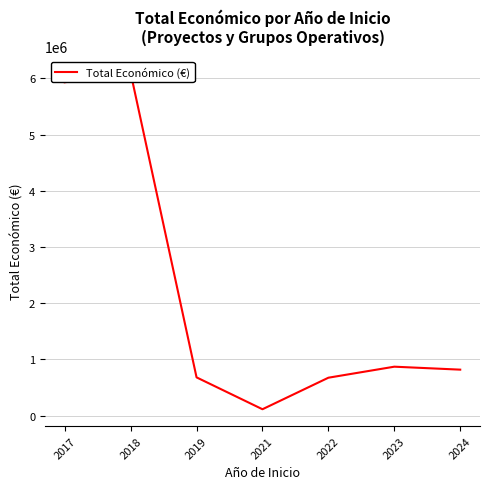

True or false: the data has more than 2 interior local peaks.

False